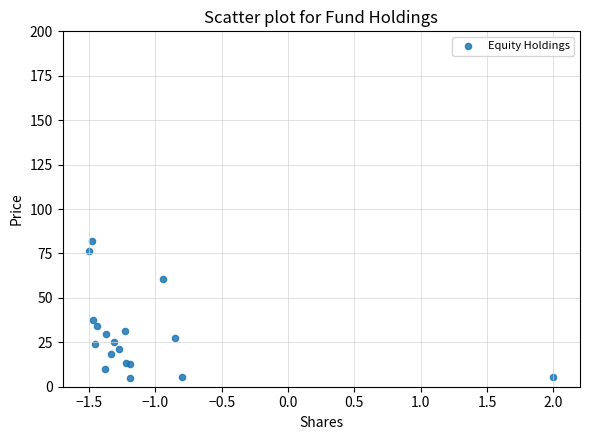

What Y value in the scatter plot is closest to 43?

37.5